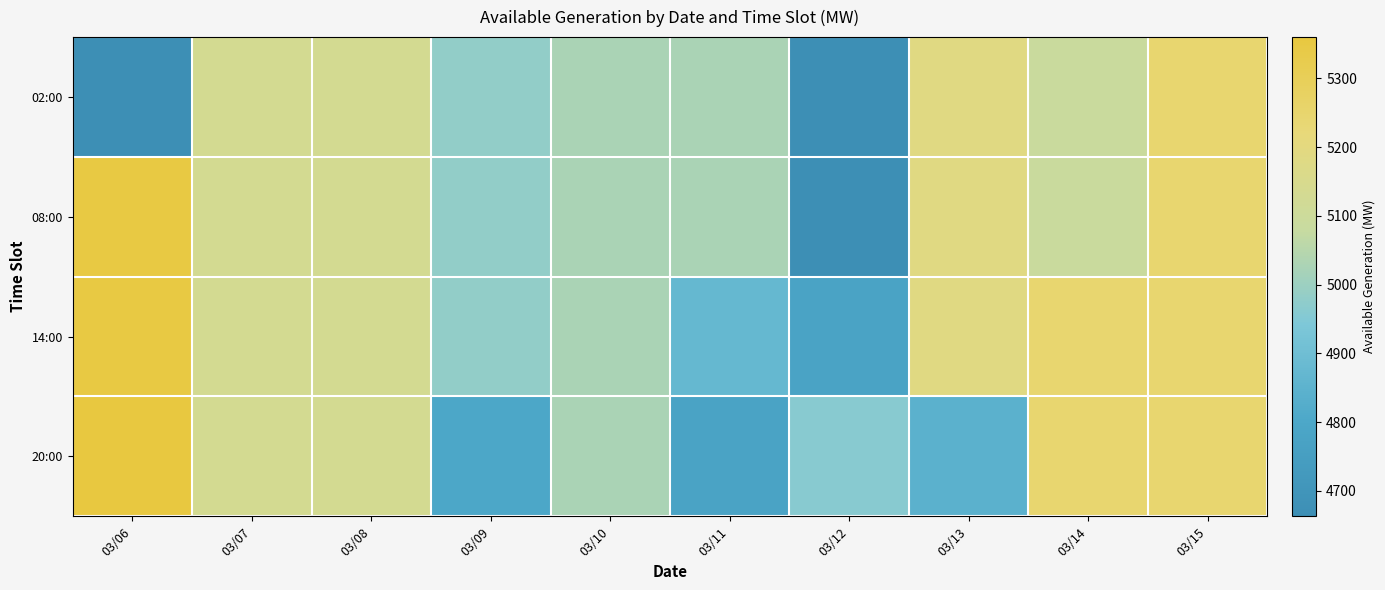

Which series has the largest total across all categories?

14:00